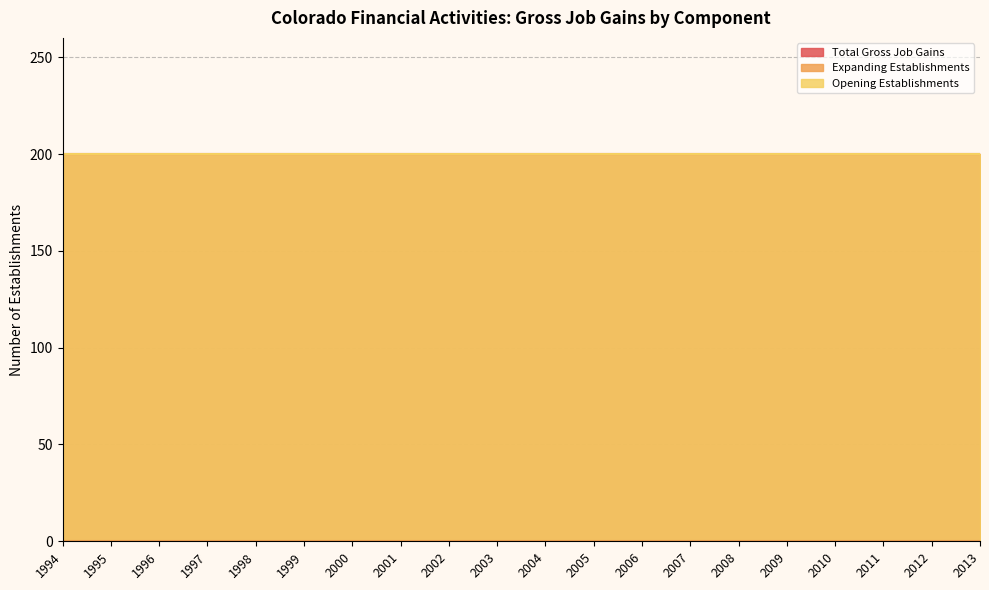

Which series has the largest total across all categories?

Total Gross Job Gains